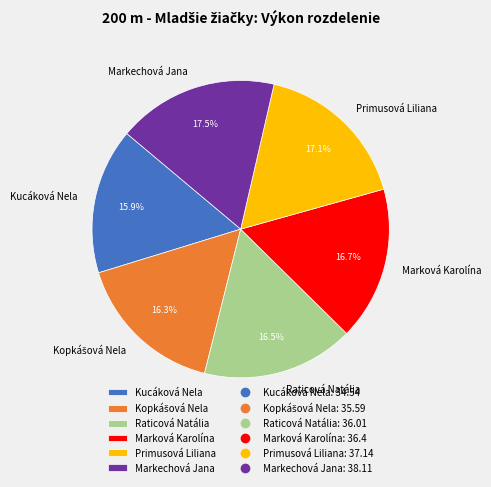

Does any single category account for the majority?

No